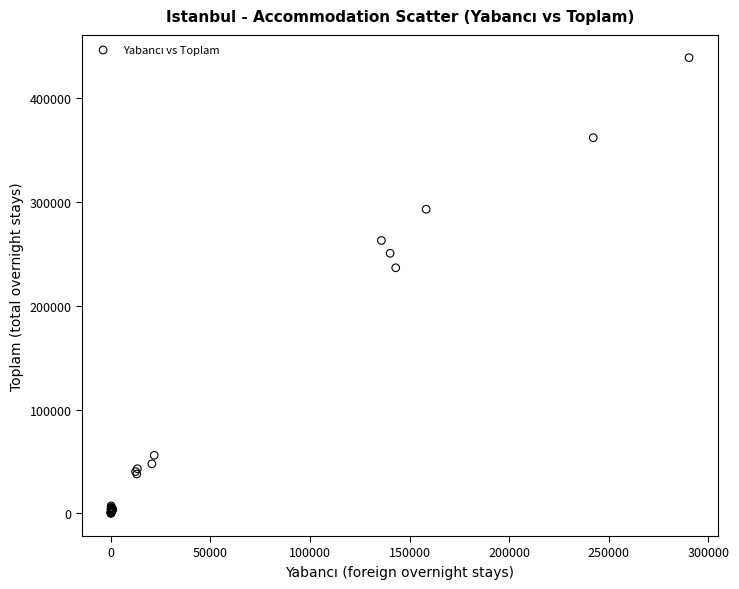

What Y value in the scatter plot is closest to 219688?

236743